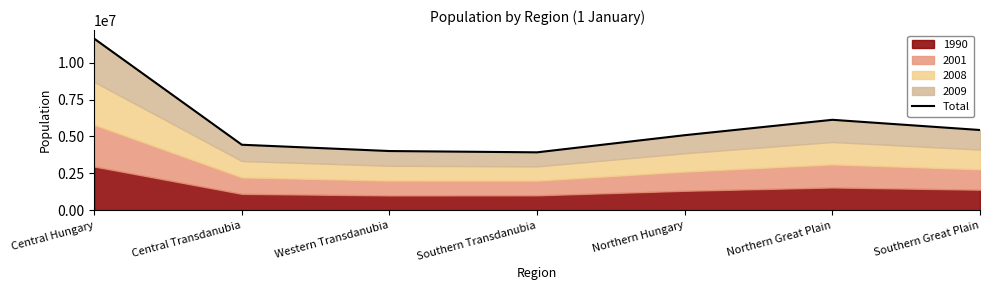

What position from the right is Central Hungary?

7